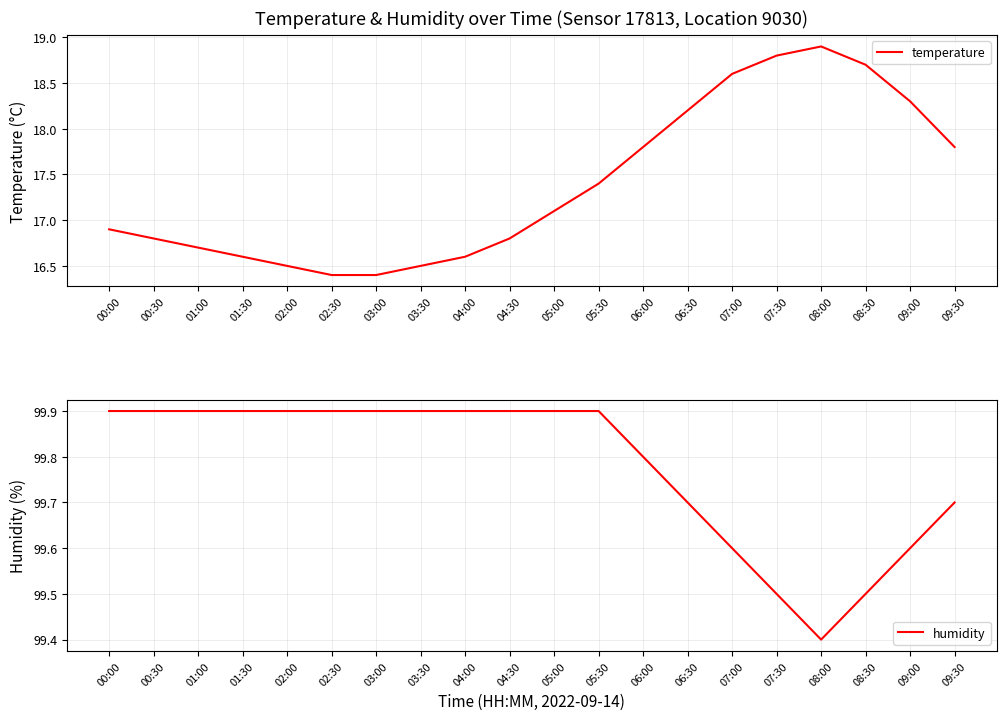

At how many categories does at least one series exceed 81?

20